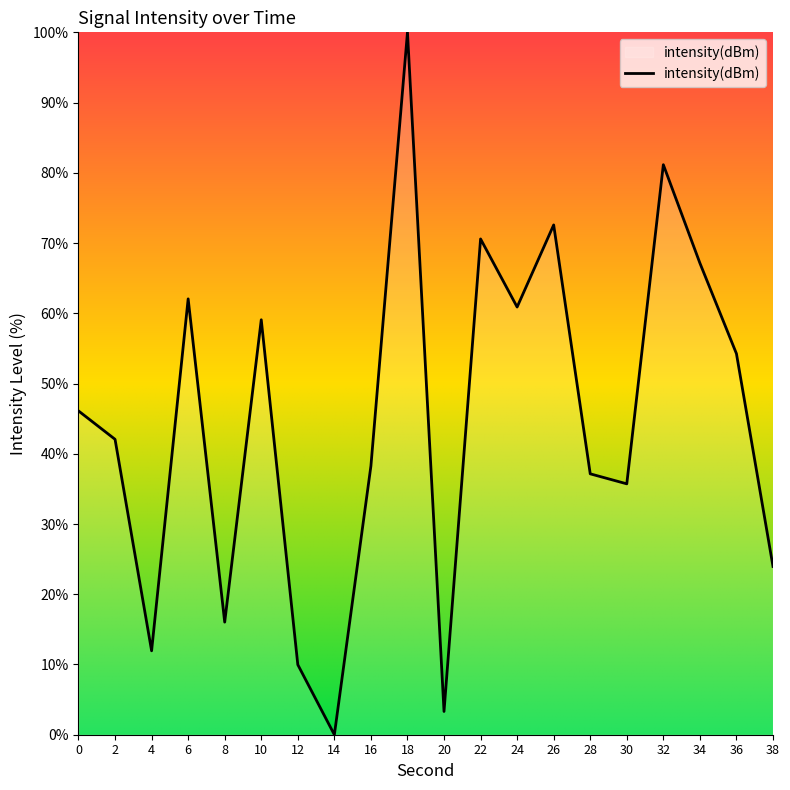

Where is the first local maximum?

6